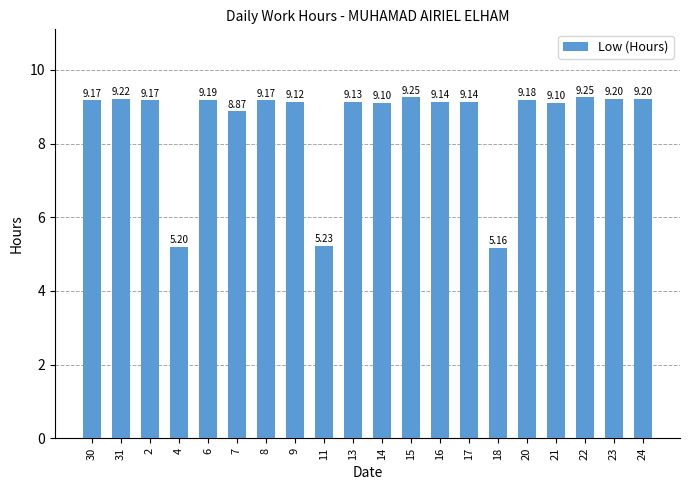

Approximately how many times larger is the value at 6 compared to 9?

1.0